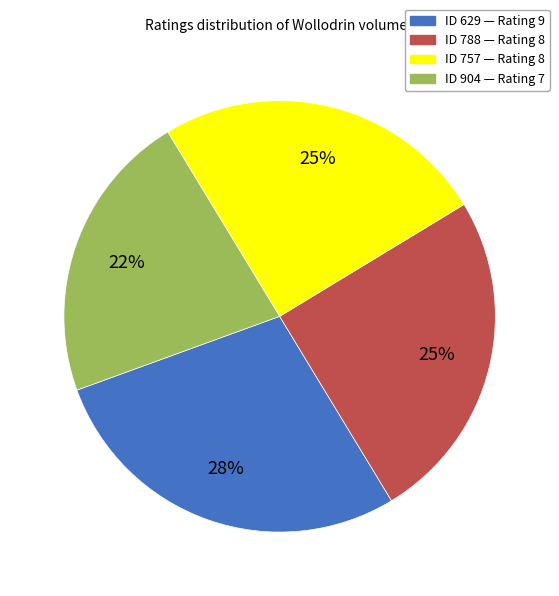

Does any single category account for the majority?

No